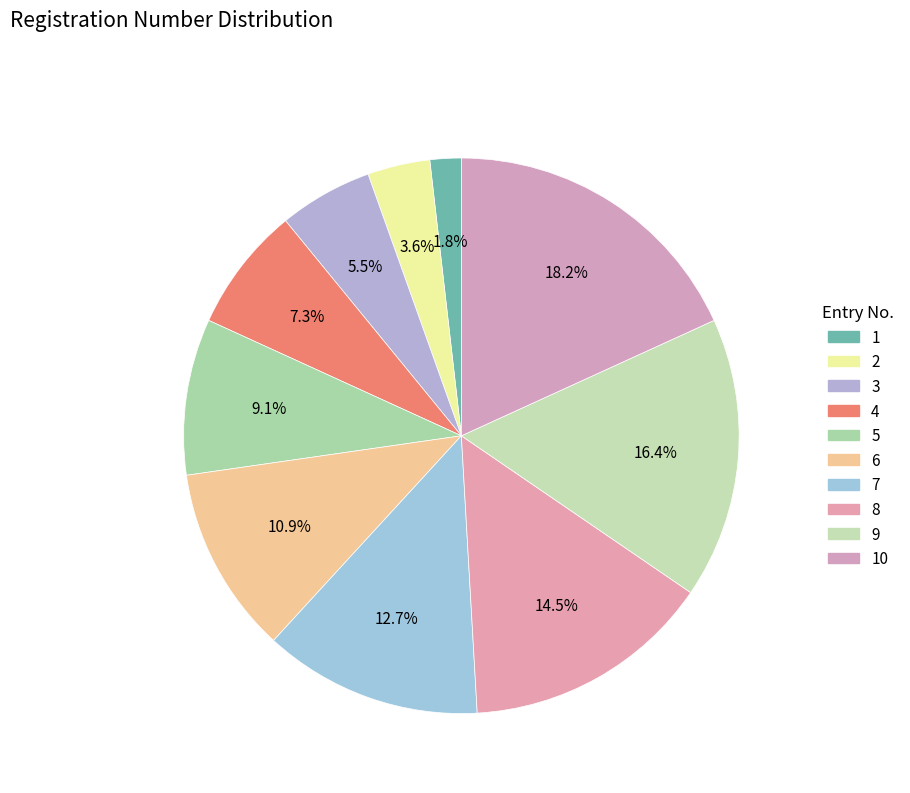

How many slices are in this pie chart?

10